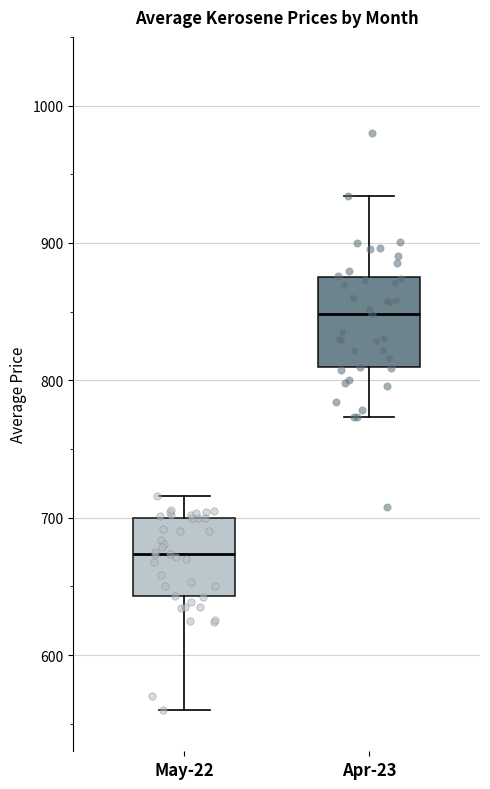

Reading left to right, read every box against the y-axis: the position of its median line, the range the box covers, and the ends of its whiskers. The values are not printed on the chart, so give them approximately, as read against the axis.

May-22: median 670, box 640 to 700, whiskers 560 to 720
Apr-23: median 850, box 810 to 870, whiskers 770 to 930